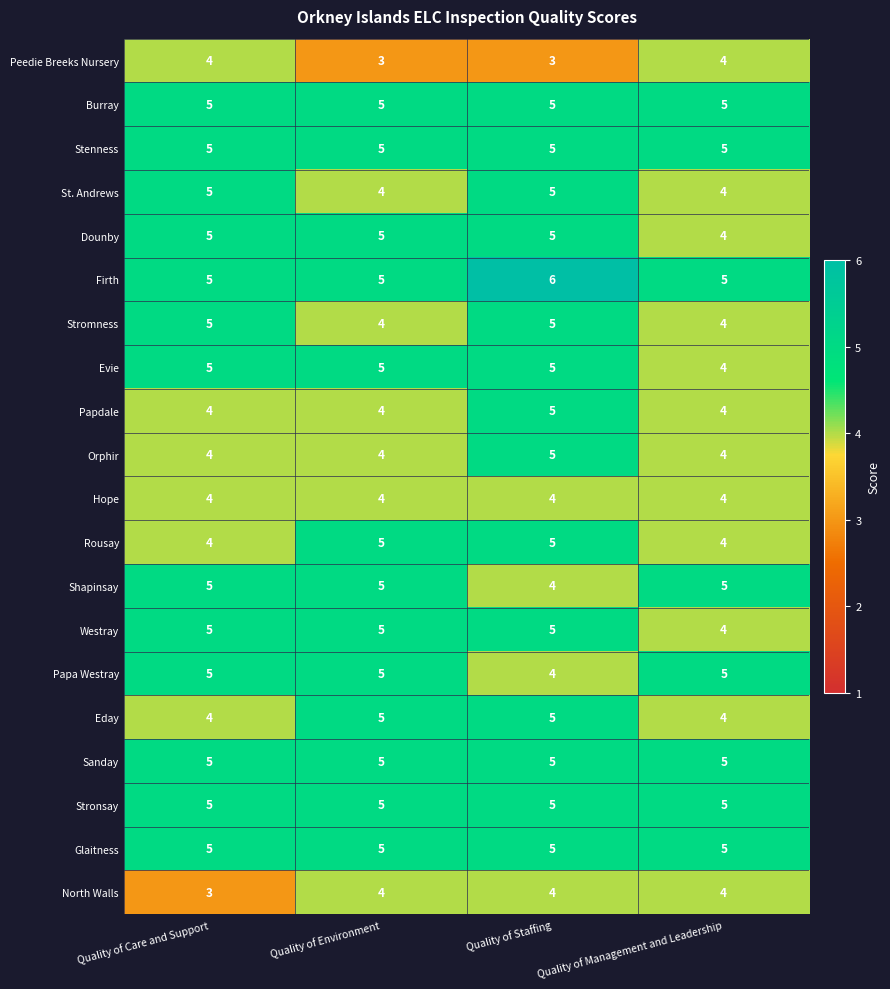

At which category is the sum across all series the highest?

Quality of Staffing